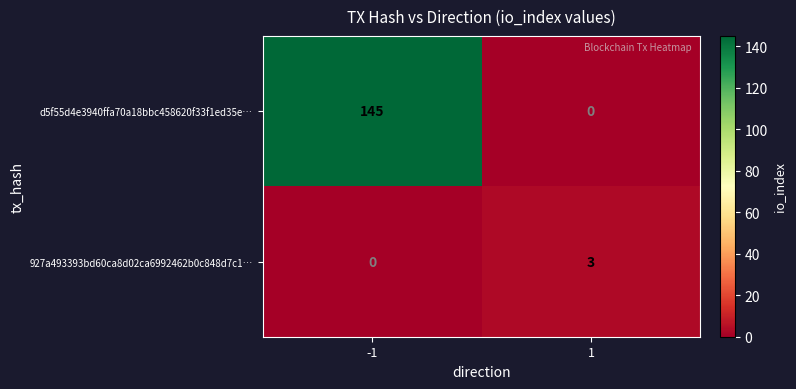

Is it true that d5f55d4e3940ffa70a18bbc458620f33f1ed35e… equals 145 at -1?

True